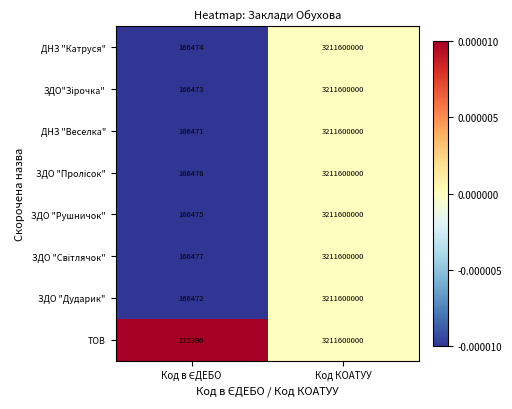

Read the ДНЗ "Веселка" value at Код КОАТУУ.

3211600000